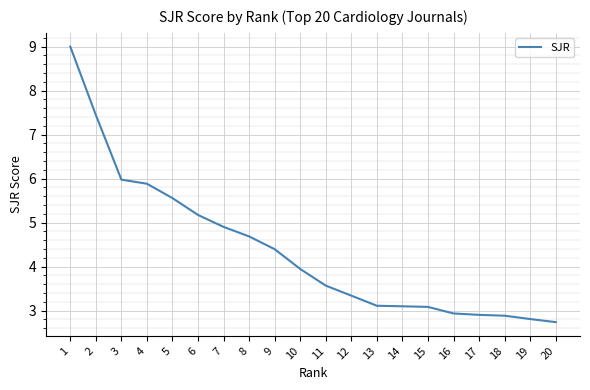

What is the average value?

4.4